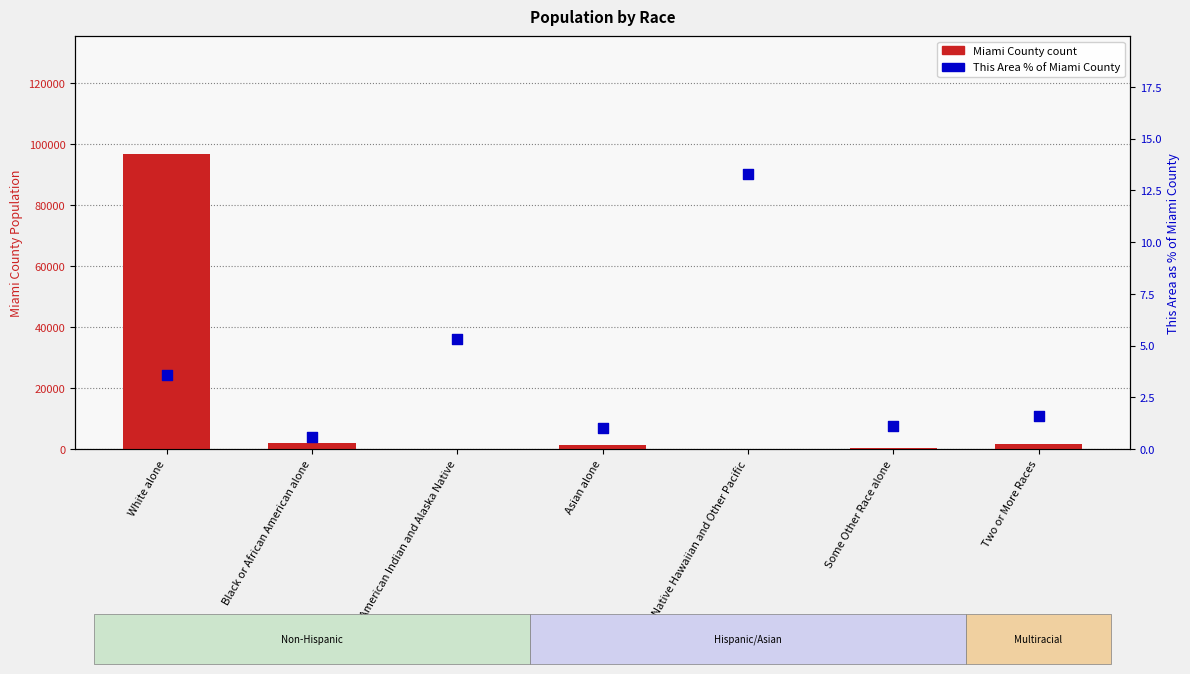

At which category is the sum across all series the highest?

White alone